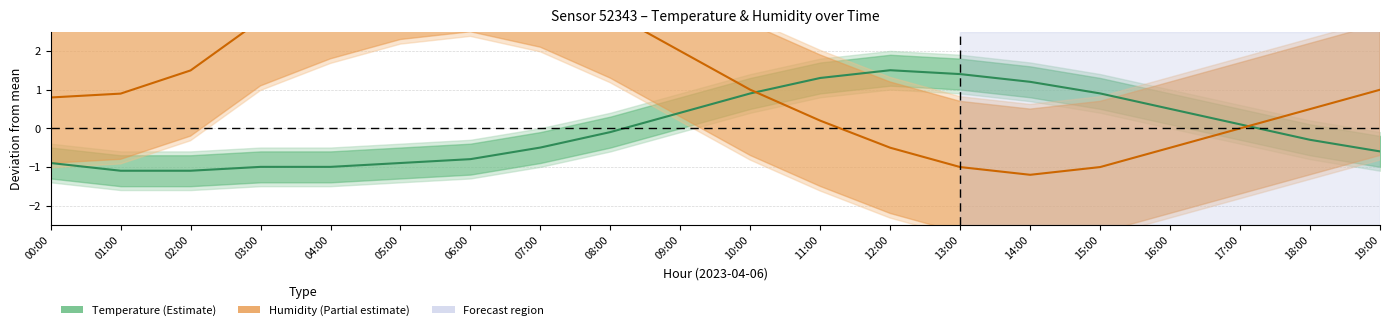

At which label is Humidity (centred) closest to 1?

10:00